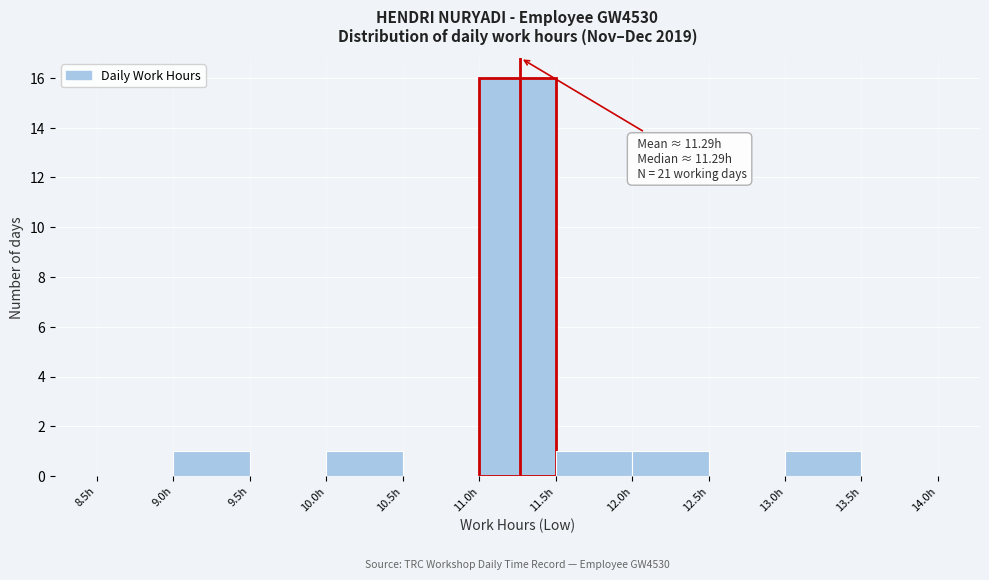

Which range on the x-axis has the tallest bar?

11.0 to 11.5